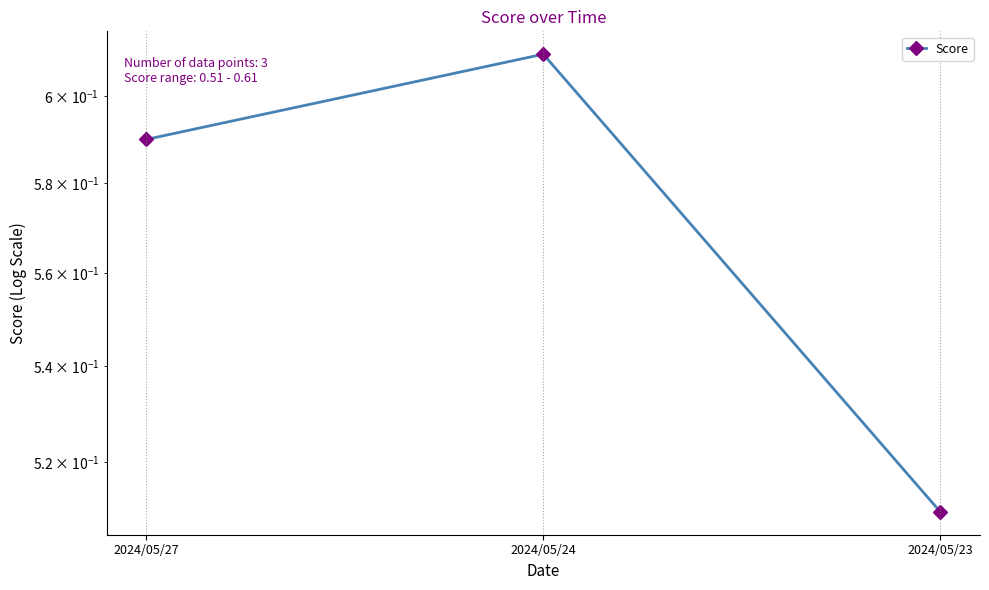

At which label is the value closest to 0?

2024/05/23